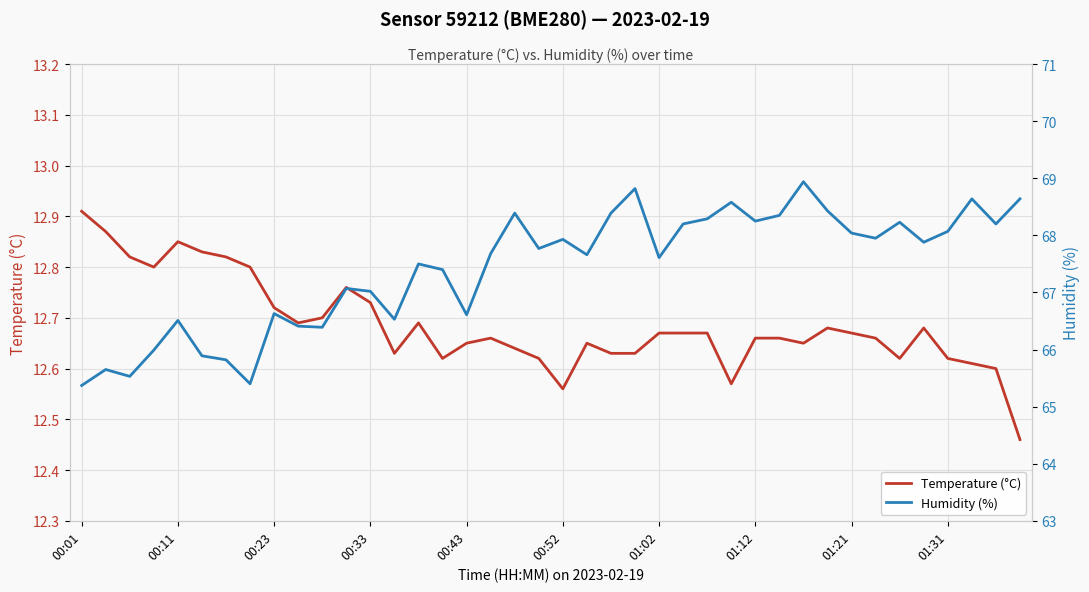

True or false: Temperature (°C) and Humidity (%) cross at least once.

False